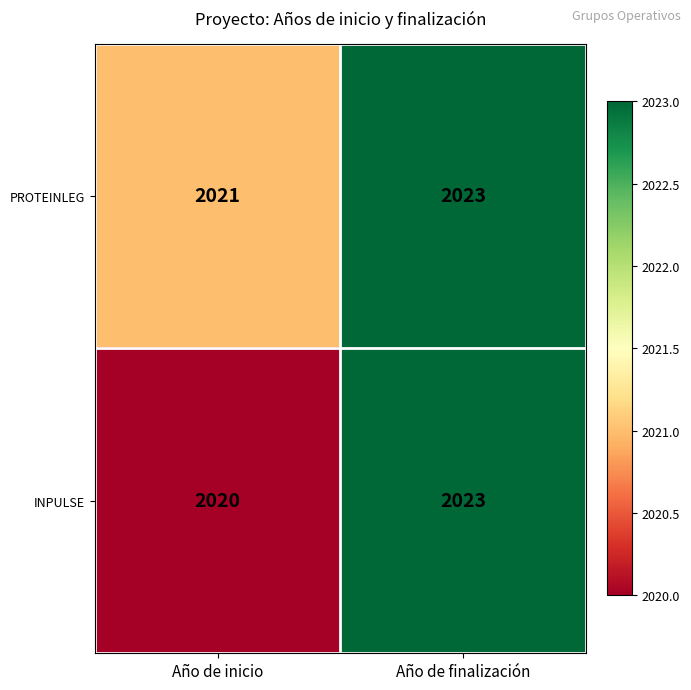

Reading right to left, list all the values displayed in this chart.

PROTEINLEG: 2023	2021
INPULSE: 2023	2020